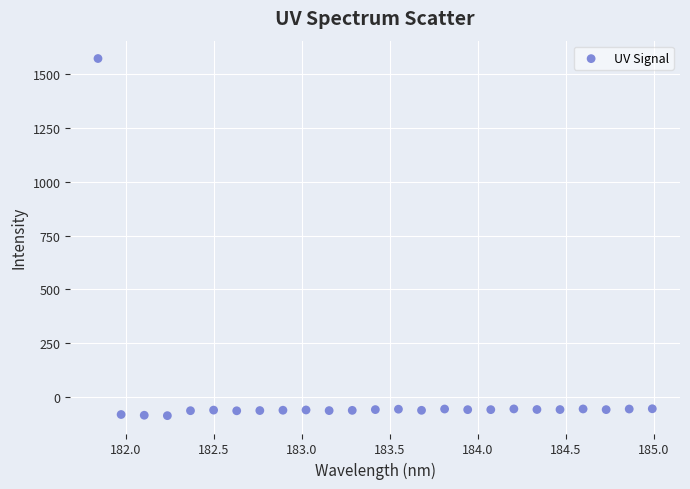

What is the range of X values (max minus min)?

3.1